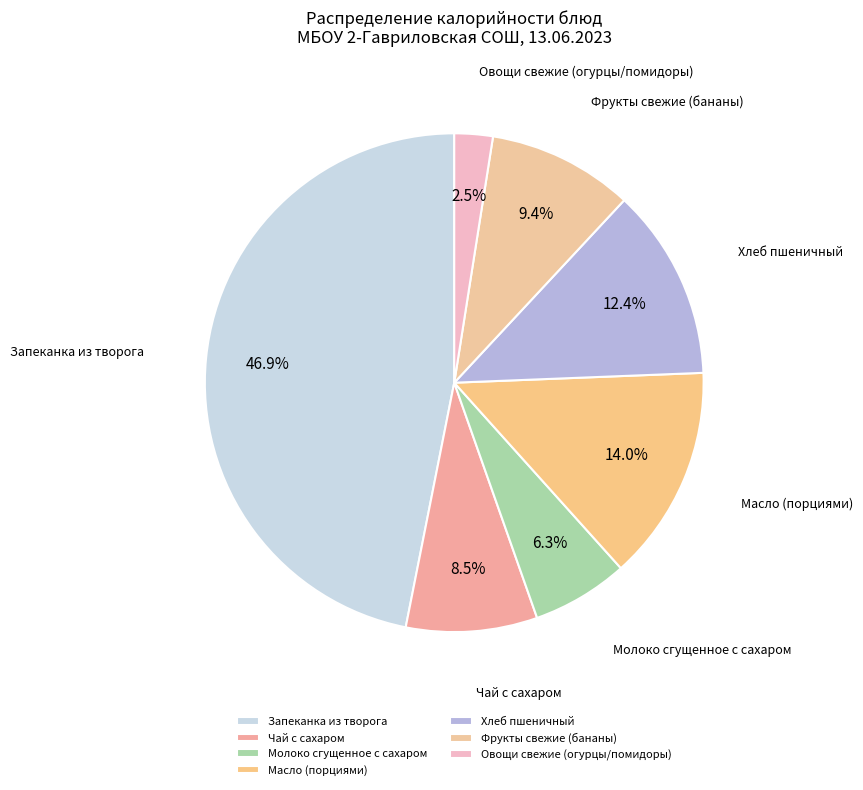

Approximately how many times larger is the value at Хлеб пшеничный compared to Масло (порциями)?

0.9